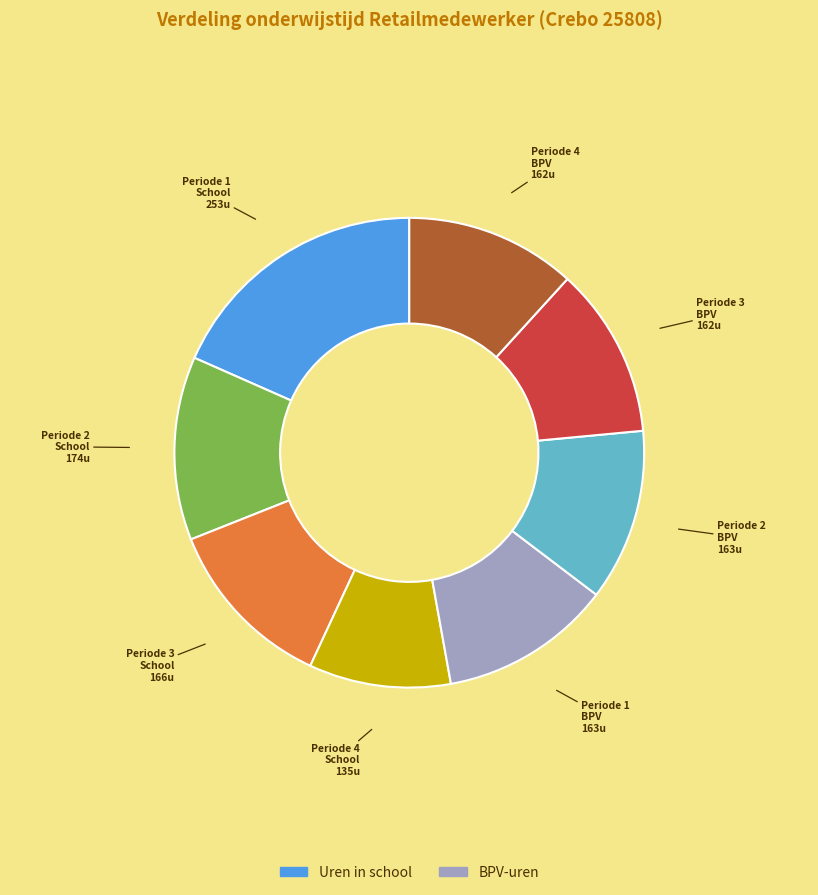

Is there any slice that represents more than half of the pie?

No